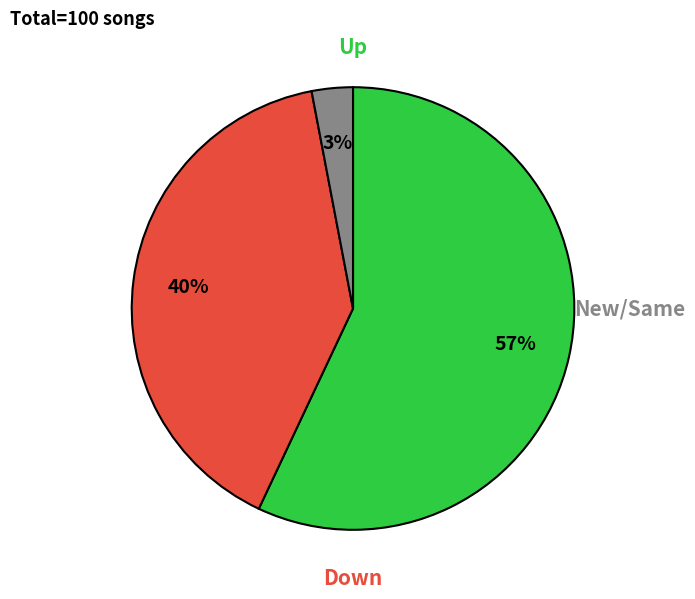

To the nearest percent, what is the difference between the largest and smallest slice percentages?

54%